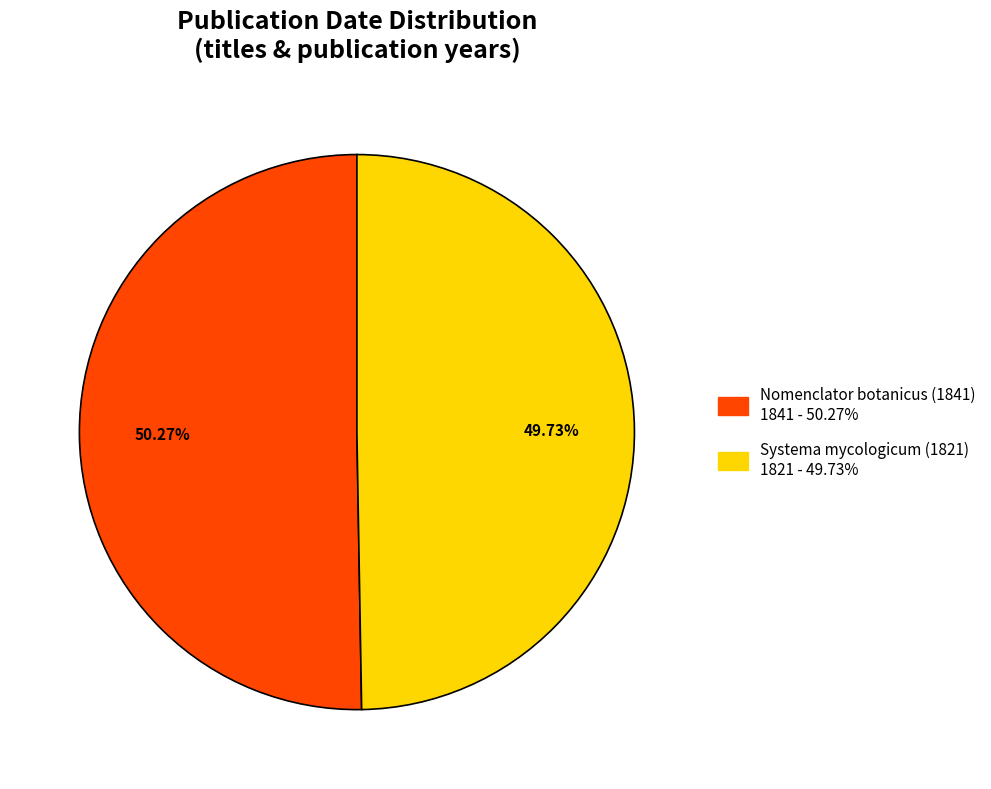

Combined, what portion of the pie is Systema mycologicum (1821) and Nomenclator botanicus (1841)?

100.0%